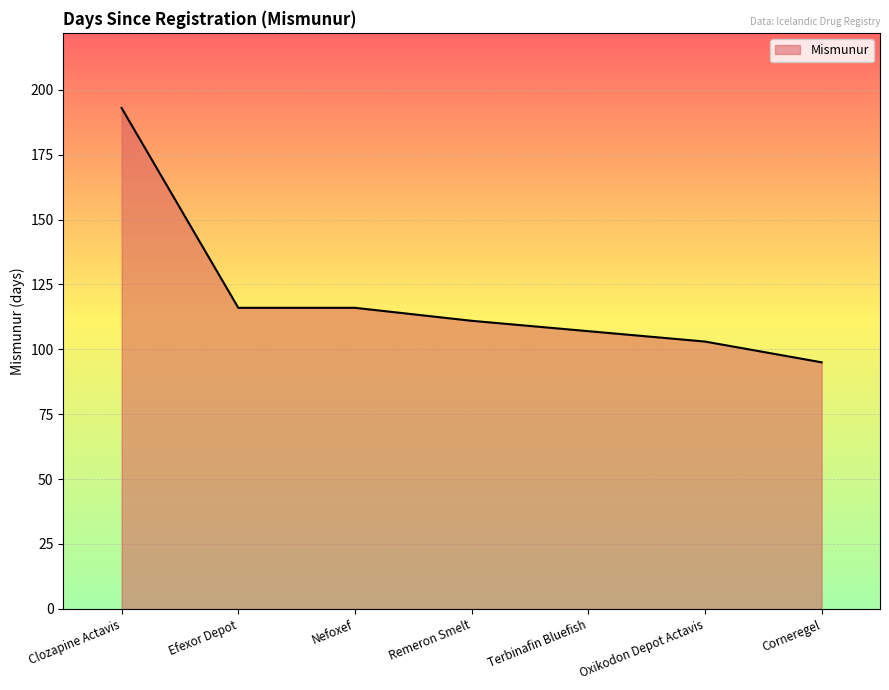

What is the minimum value shown in the chart?

95